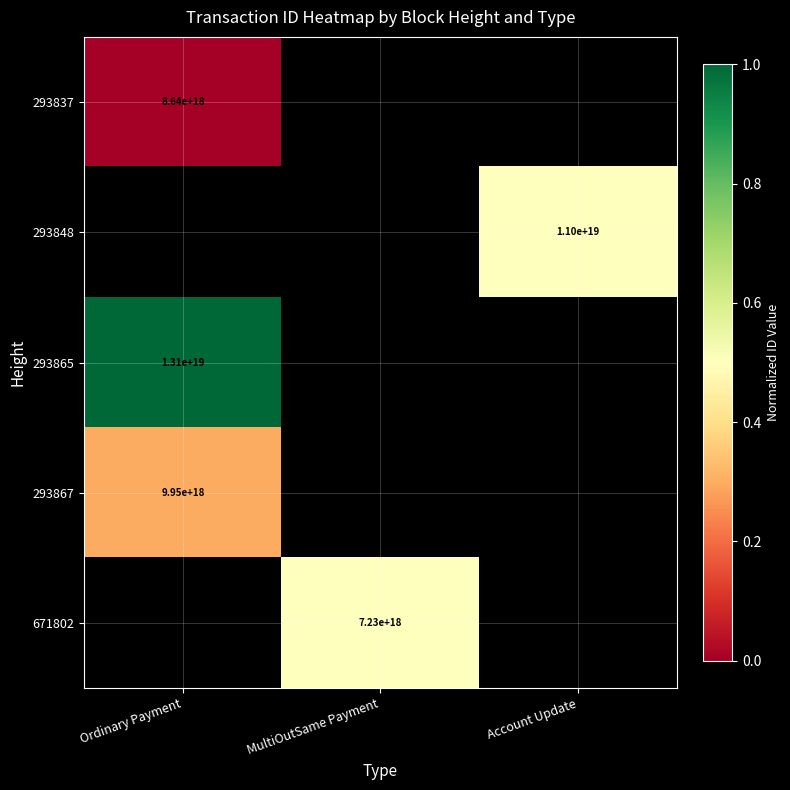

The 293848 series shows 18899263935588917248 at Account Update. True or false?

False